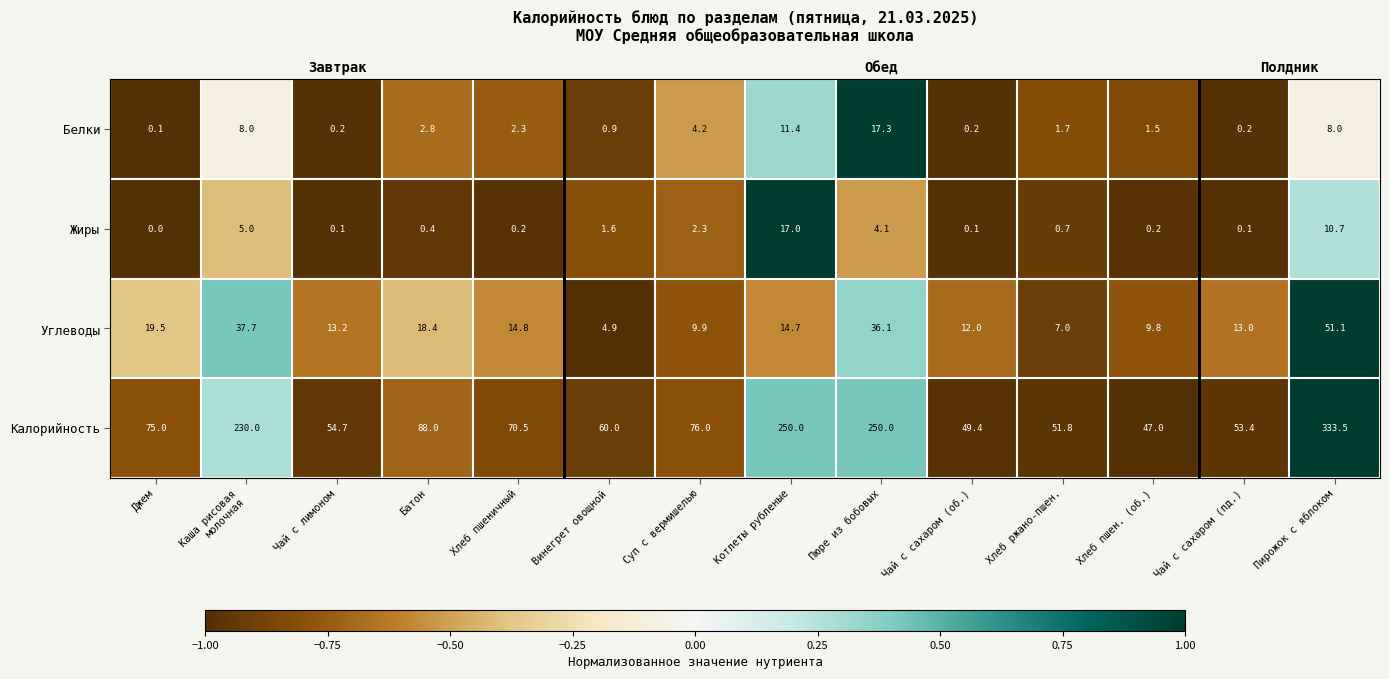

How many categories are shown in the chart?

14